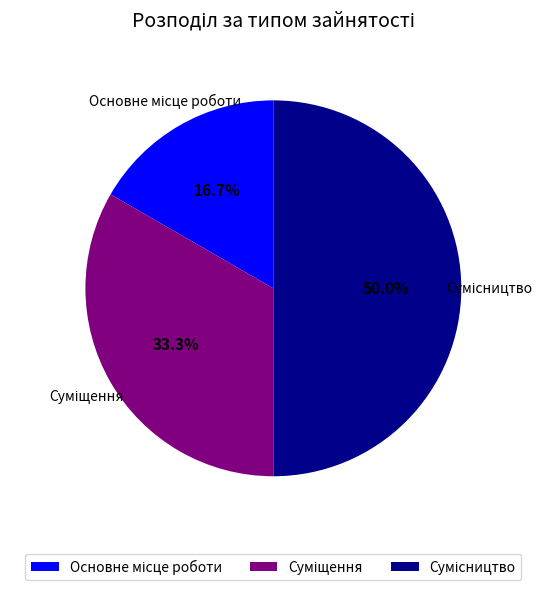

How many segments does this pie chart have?

3